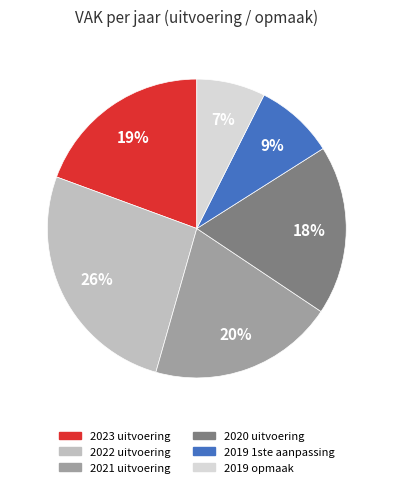

Count the number of slices in the pie.

6